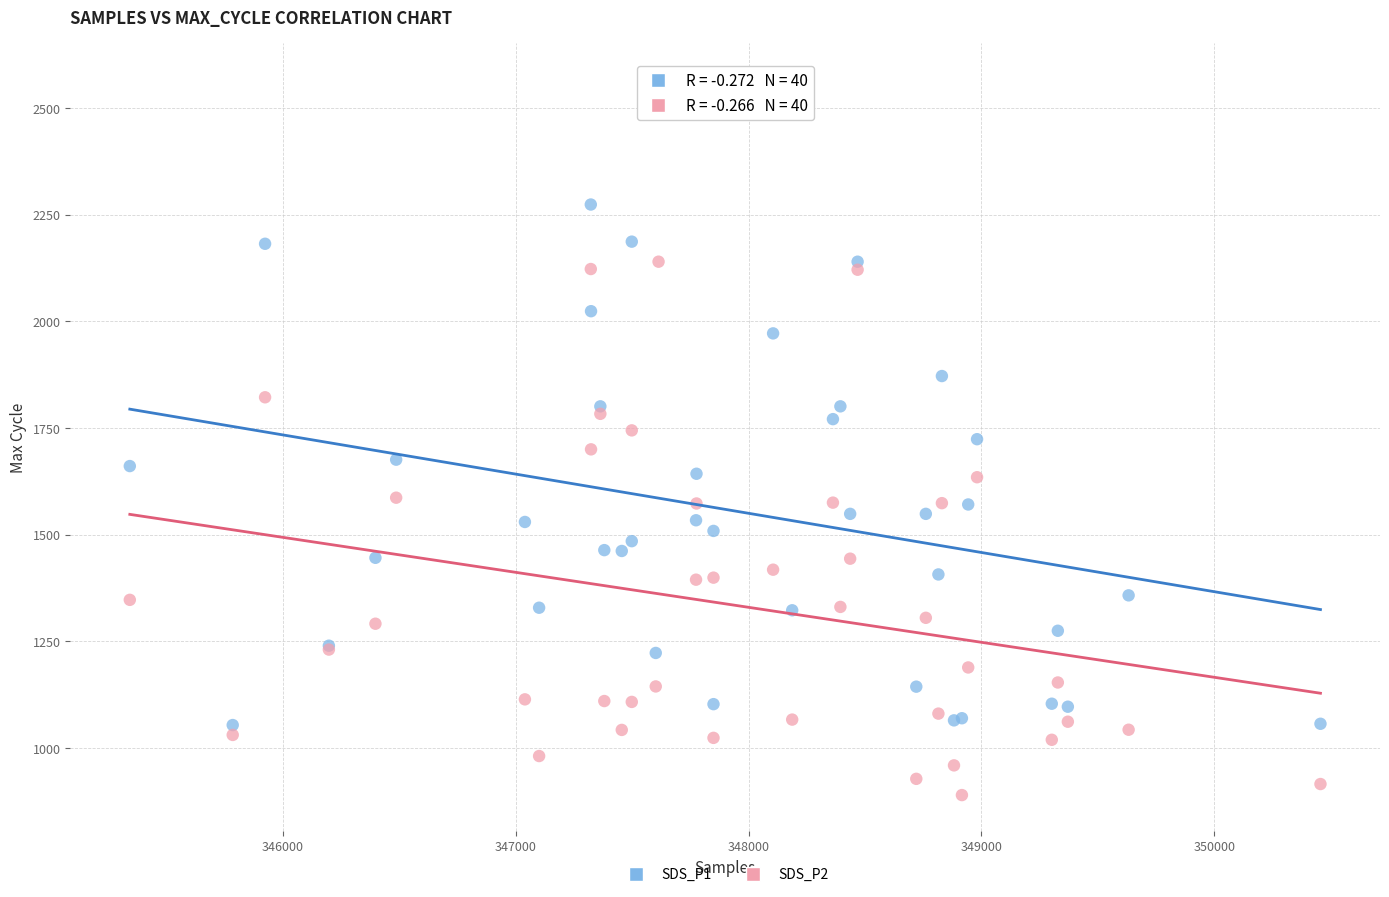

Which series contains the highest Y value?

SDS_P1